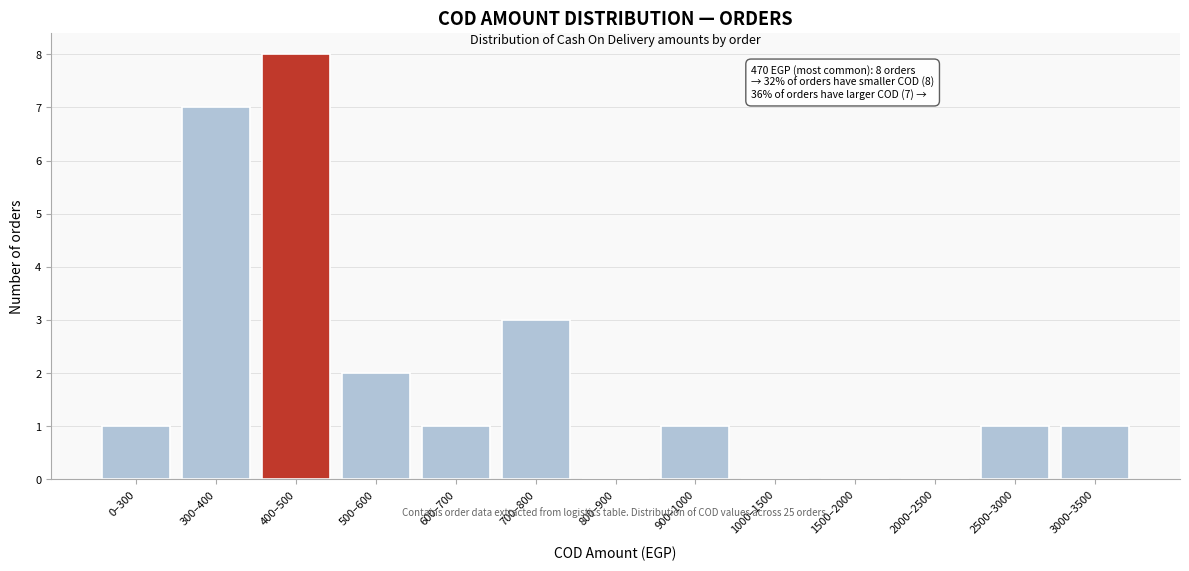

Reading right to left, extract all data points from this chart.

3000–3500=1	2500–3000=1	2000–2500=0	1500–2000=0	1000–1500=0	900–1000=1	800–900=0	700–800=3	600–700=1	500–600=2	400–500=8	300–400=7	0–300=1